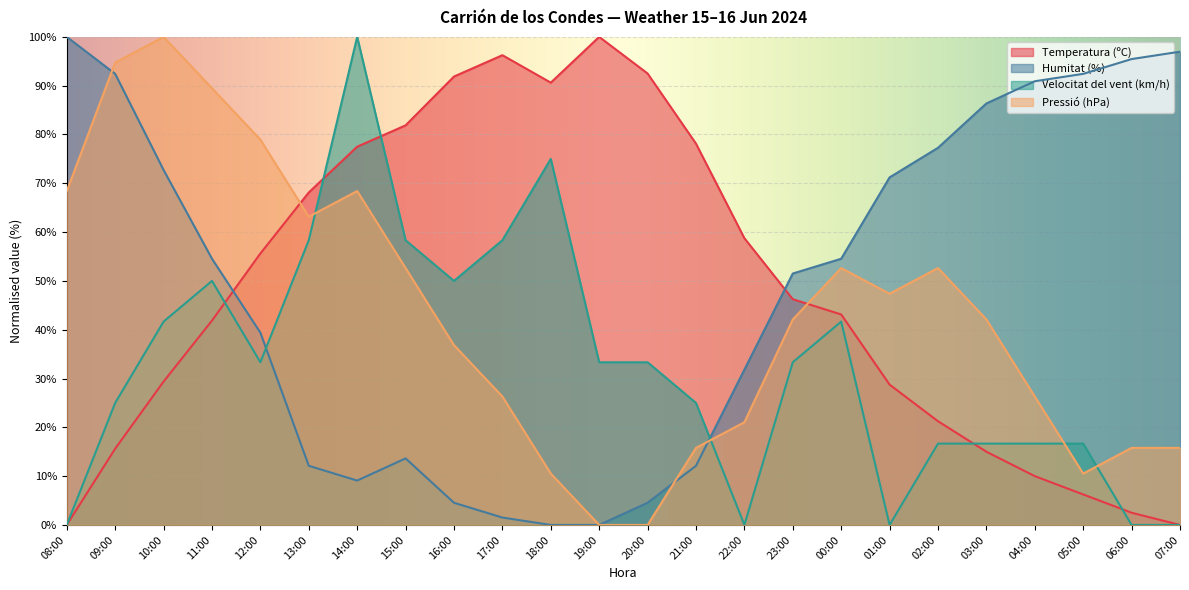

After their last crossing, which series has the higher values: Velocitat del vent (km/h) or Humitat (%)?

Humitat (%)